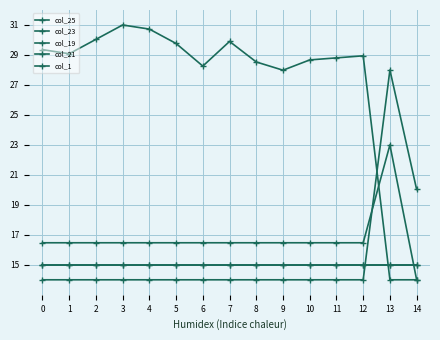

Does the chart have visible grid lines?

Yes